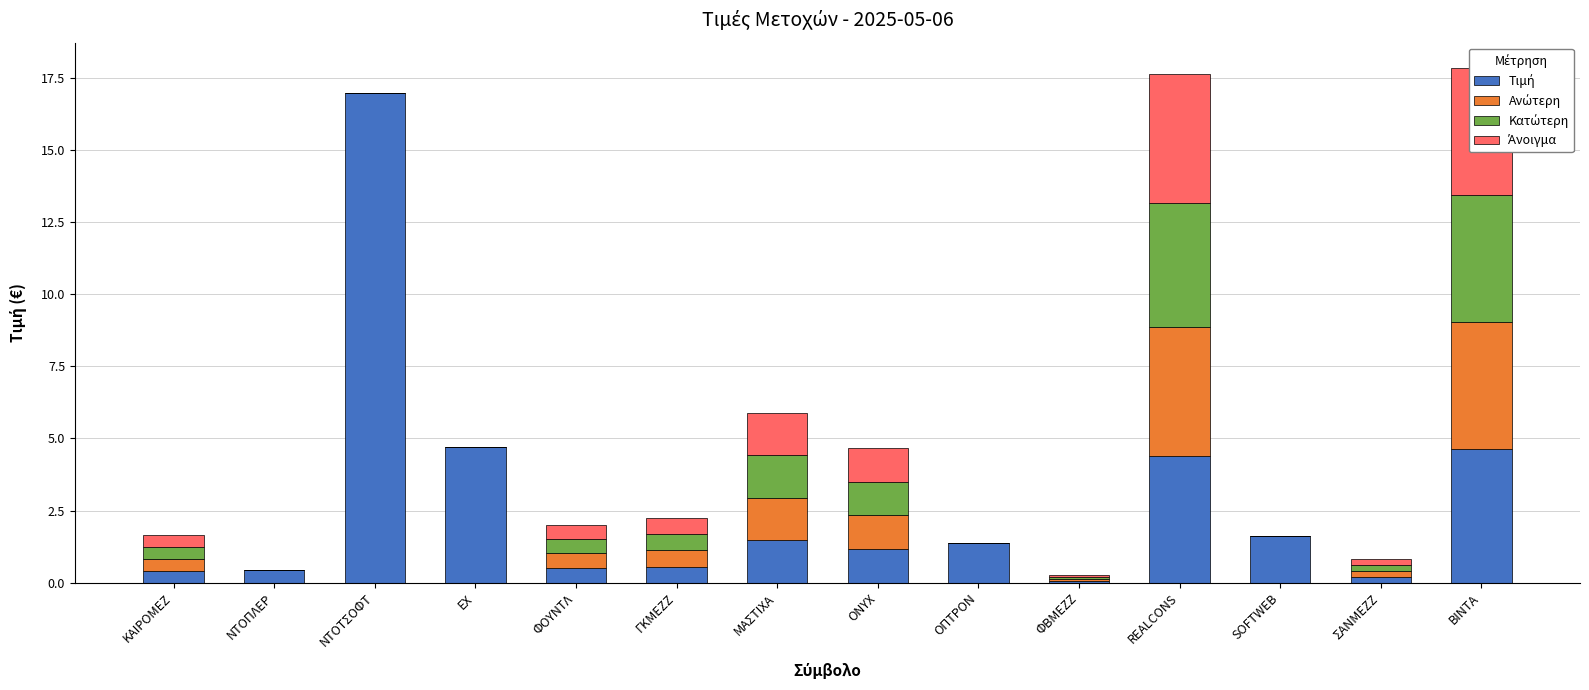

What is the total value across all series at ΝΤΟΠΛΕΡ?

0.4